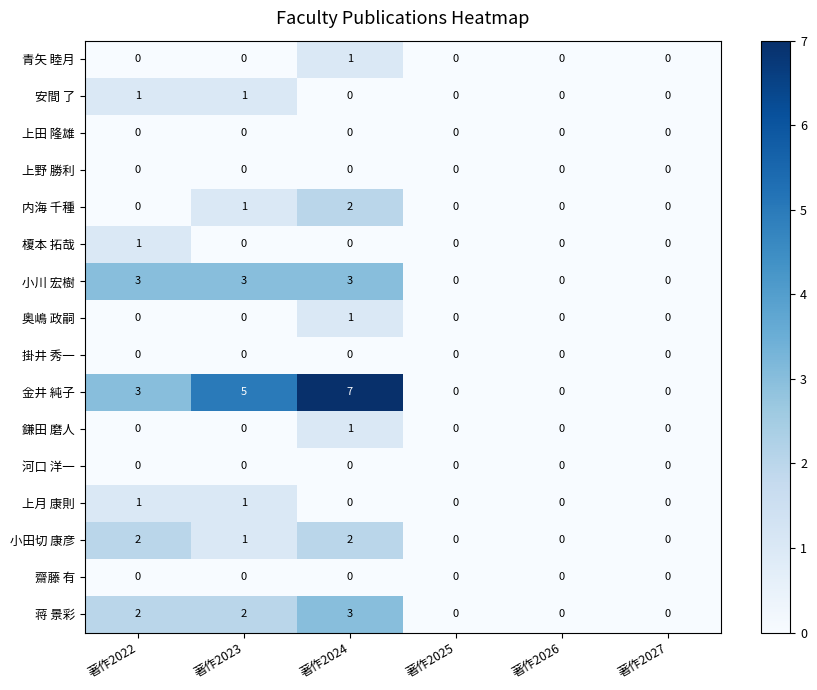

What is the total value across all series at 著作2022?

13